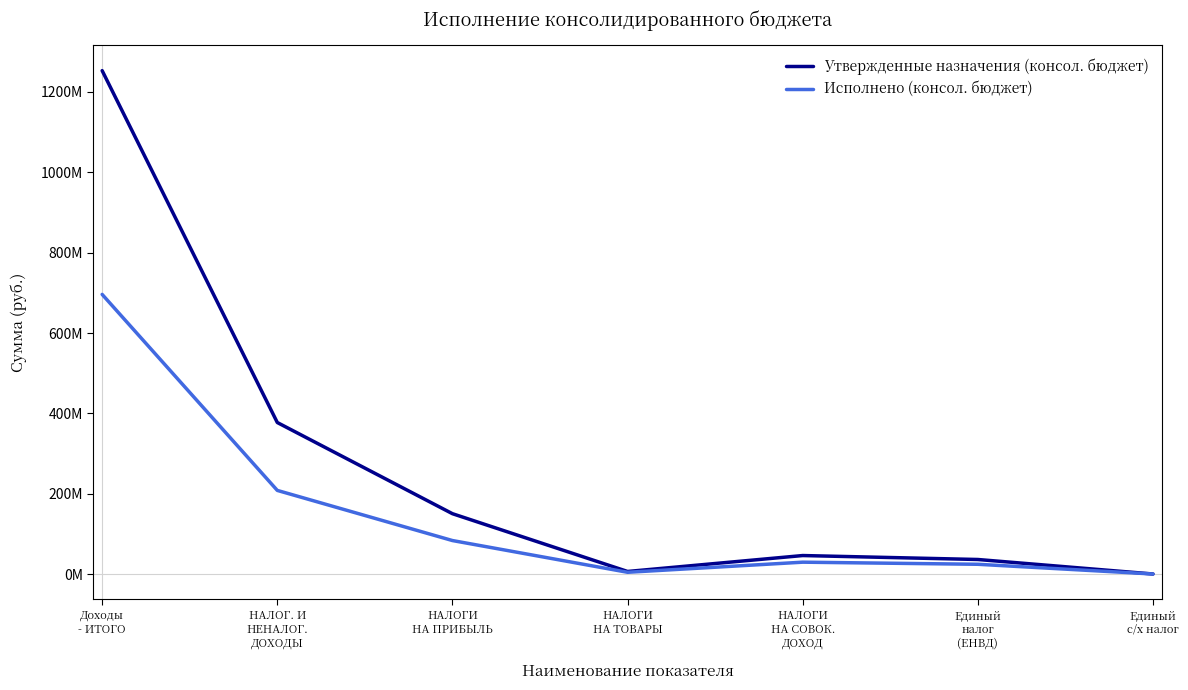

What are all the series names shown in the legend?

Утвержденные назначения (консол. бюджет), Исполнено (консол. бюджет)